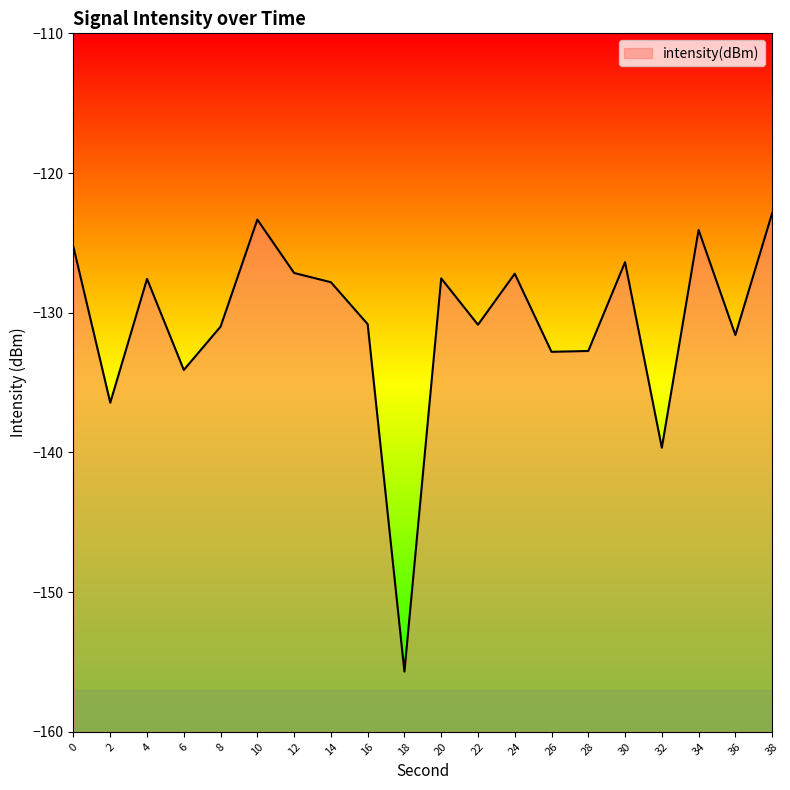

At which category does the data reach its first local peak?

4